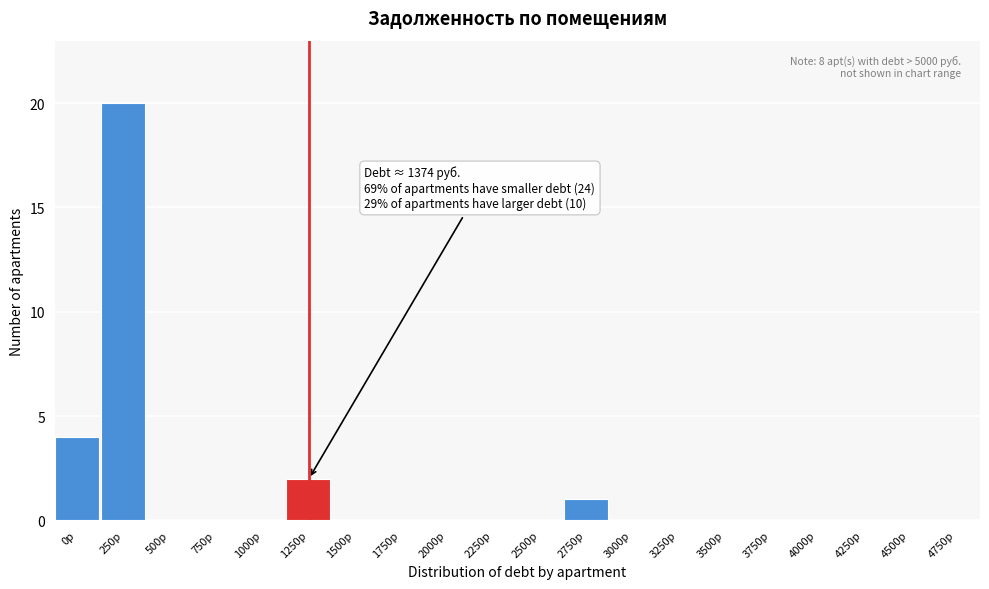

Reading right to left, extract all data points from this chart.

4750р=0	4500р=0	4250р=0	4000р=0	3750р=0	3500р=0	3250р=0	3000р=0	2750р=1	2500р=0	2250р=0	2000р=0	1750р=0	1500р=0	1250р=2	1000р=0	750р=0	500р=0	250р=20	0р=4